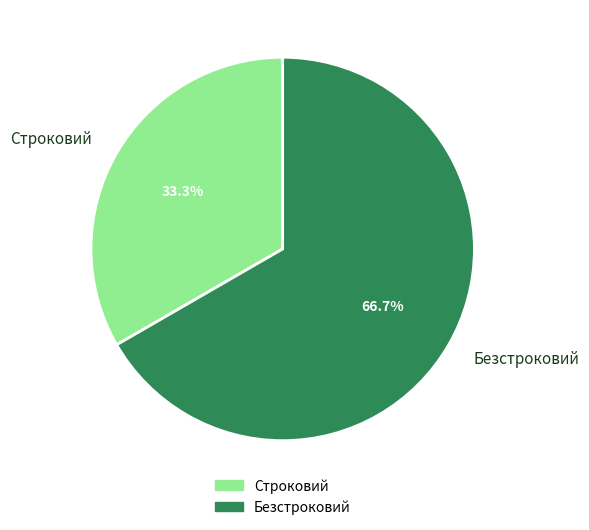

What portion of the pie excludes Безстроковий?

33.3%